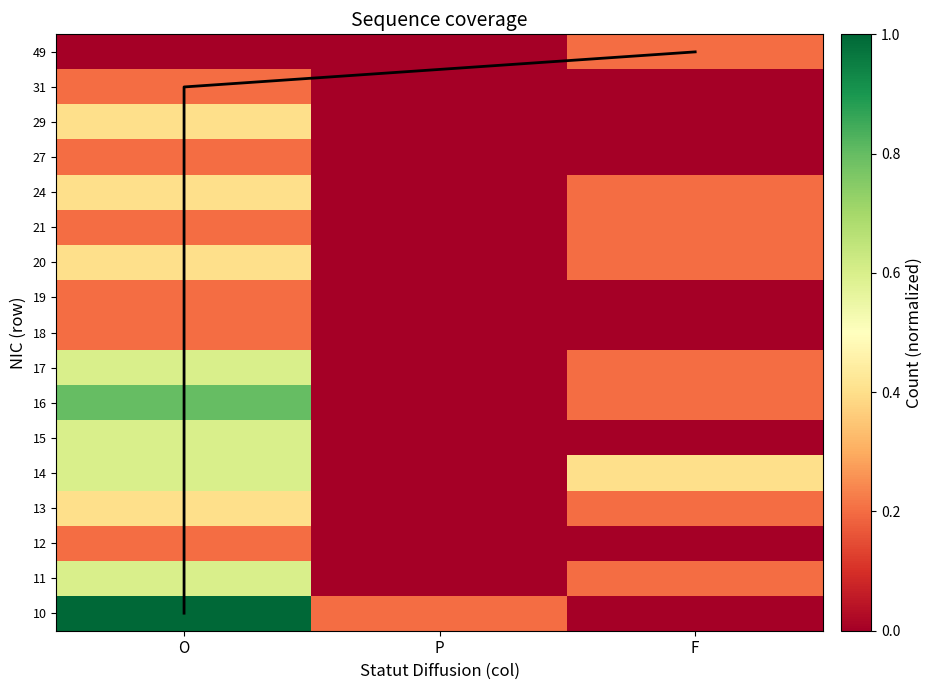

Where is 29 nearest to the value 0?

P